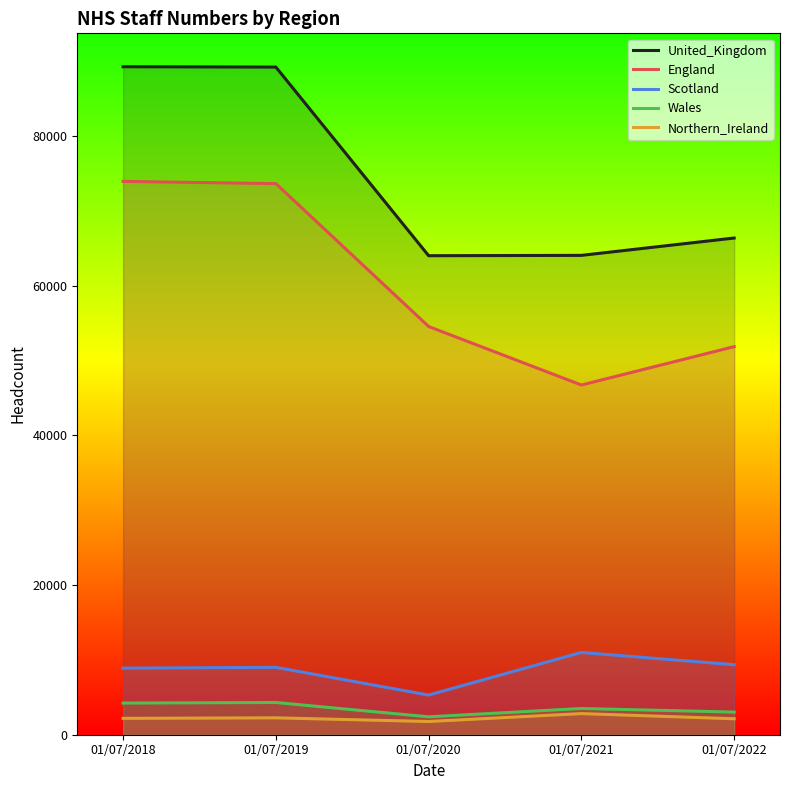

Does the chart display data point markers on the line(s)?

No